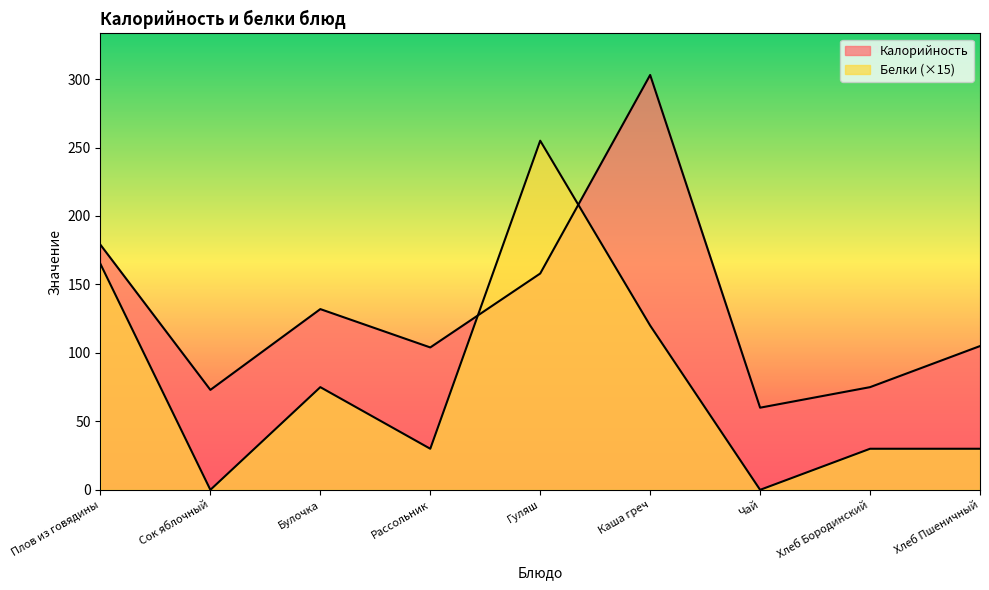

Reading left to right, list all the values displayed in this chart.

Калорийность: 179	73	132	104	158	303	60	75	105
Белки: 165	0	75	30	255	120	0	30	30